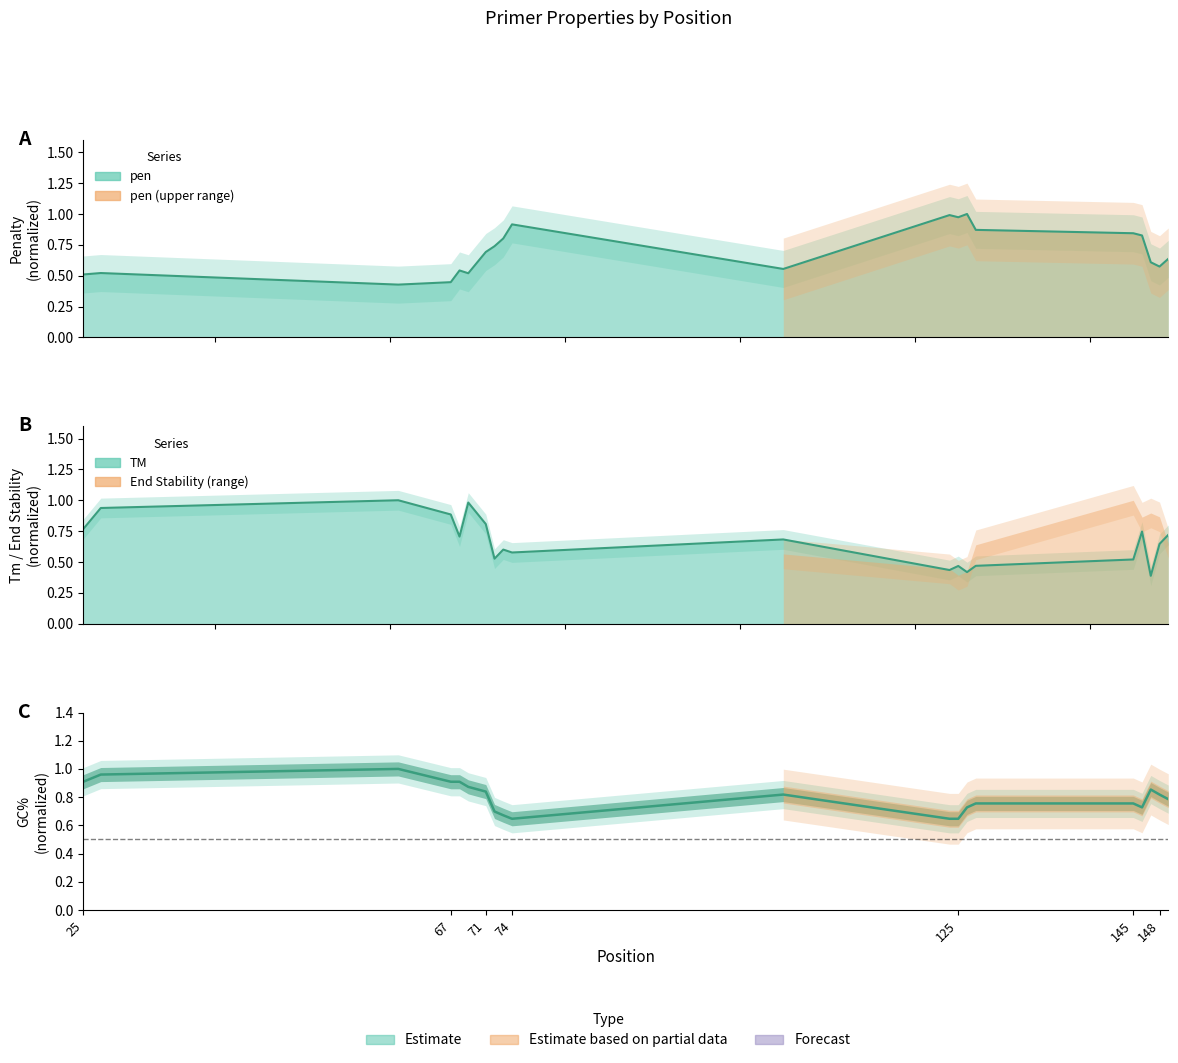

Reading left to right, what are all the values shown in this chart?

pen: 0.5	0.5	0.4	0.4	0.5	0.5	0.7	0.7	0.8	0.9	0.6	1.0	1.0	1.0	0.9	0.8	0.8	0.6	0.6	0.6
PRIMER_LEFT_0_TM: 0.8	0.9	1.0	0.9	0.7	1.0	0.8	0.5	0.6	0.6	0.7	0.4	0.5	0.4	0.5	0.5	0.7	0.4	0.6	0.7
PRIMER_LEFT_0_GC_PERCENT: 0.9	1.0	1.0	0.9	0.9	0.9	0.8	0.7	0.7	0.6	0.8	0.6	0.6	0.7	0.8	0.8	0.7	0.9	0.8	0.8